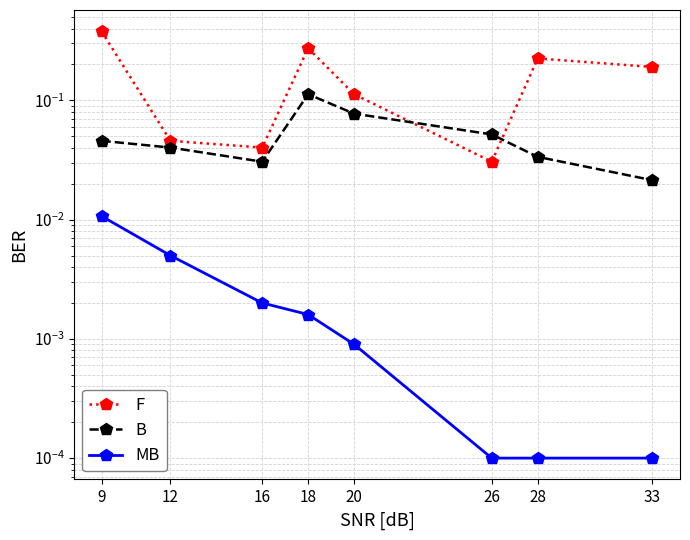

What are all the series names shown in the legend?

F, B, MB